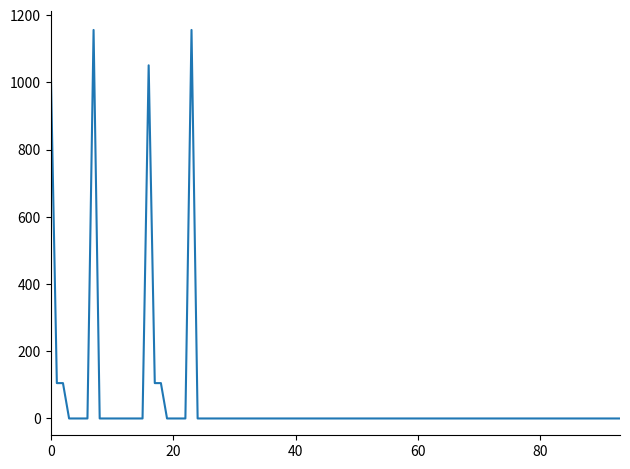

What is the difference between the maximum and second lowest values?

1155.8